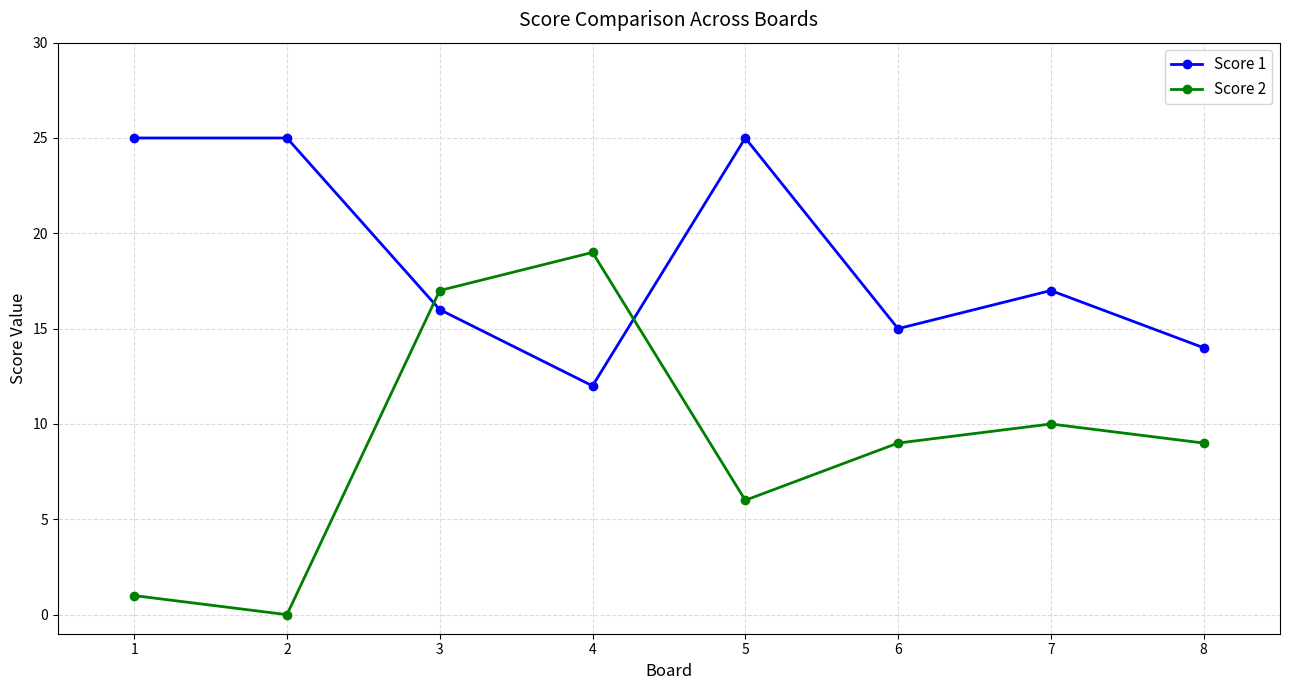

Where is Score 1 nearest to the value 18?

7